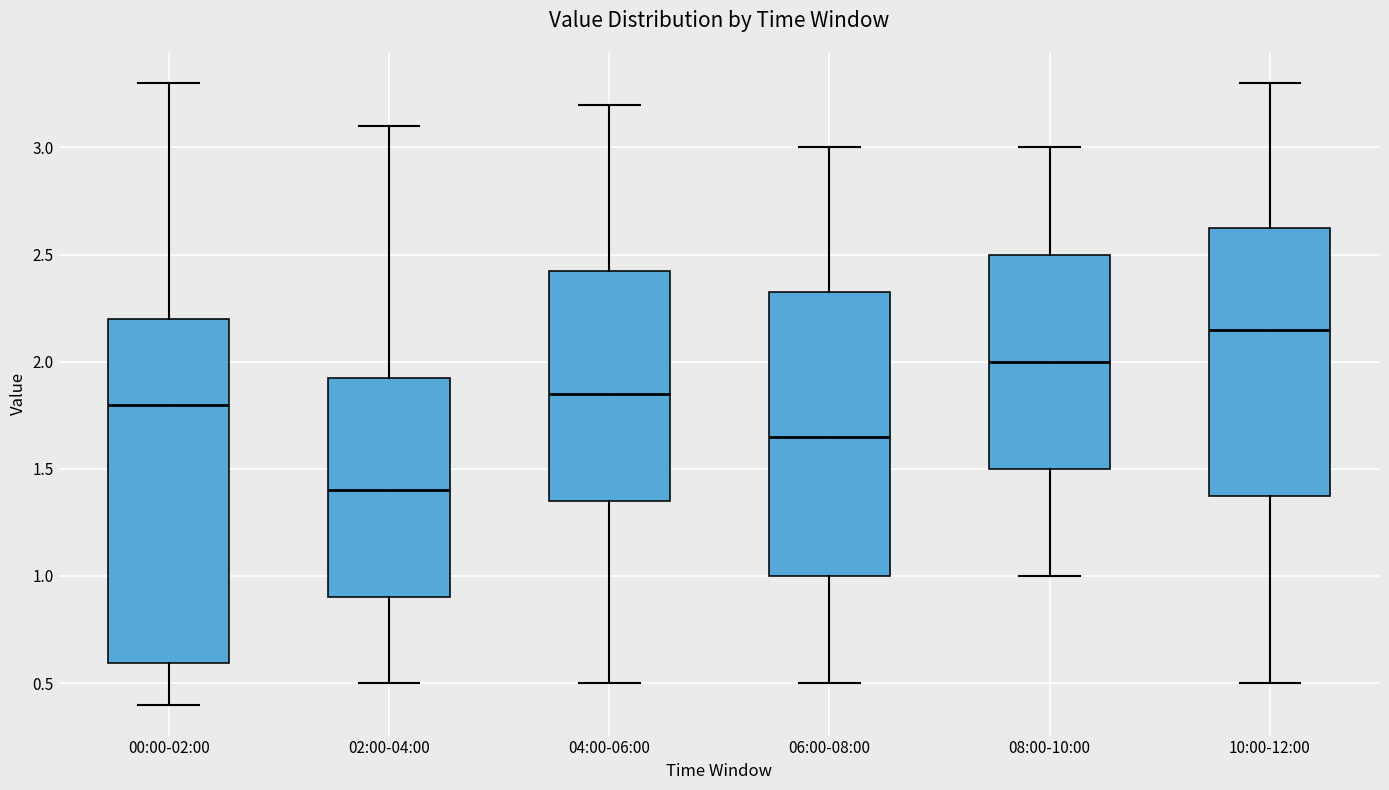

Which box is the tallest, from its lower edge to its upper edge?

00:00-02:00